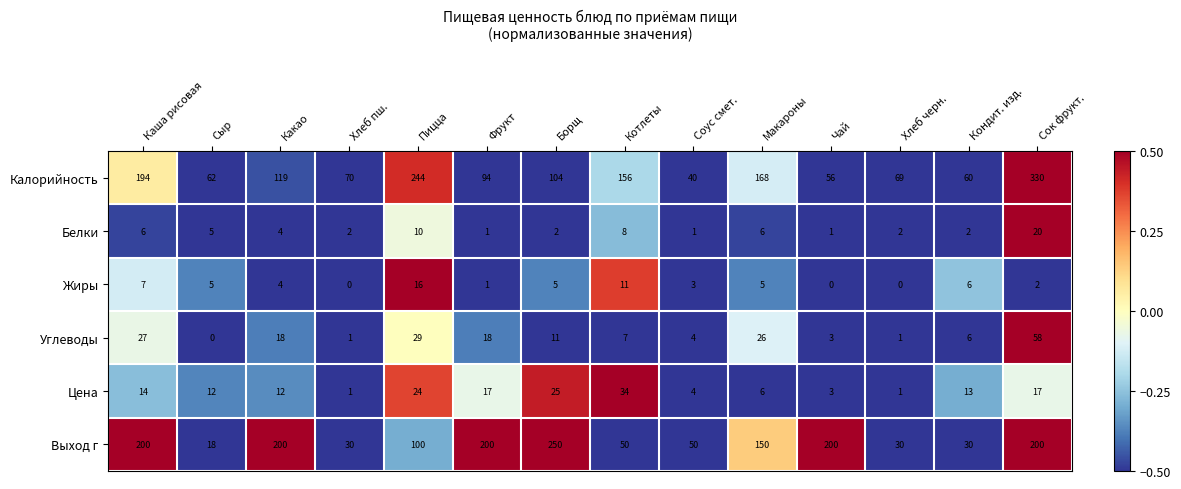

Which series changed the most between Какао and Пицца?

Калорийность